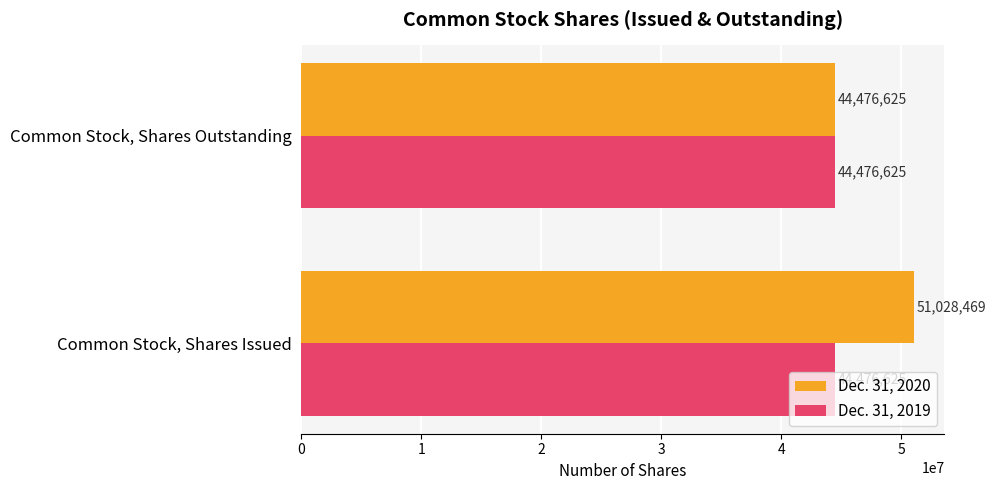

Rank the series by their maximum value, from highest to lowest.

Dec. 31, 2020, Dec. 31, 2019